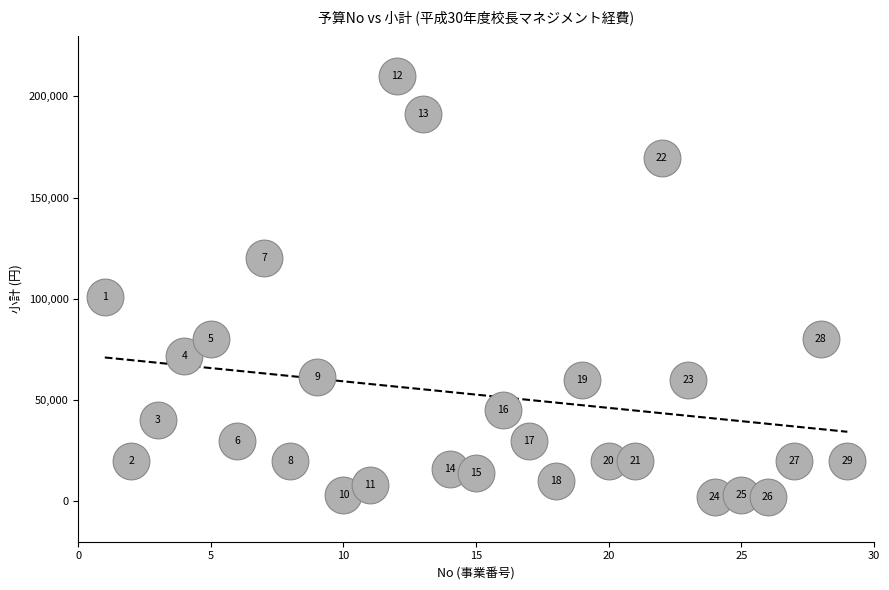

What is the range of X values (max minus min)?

28